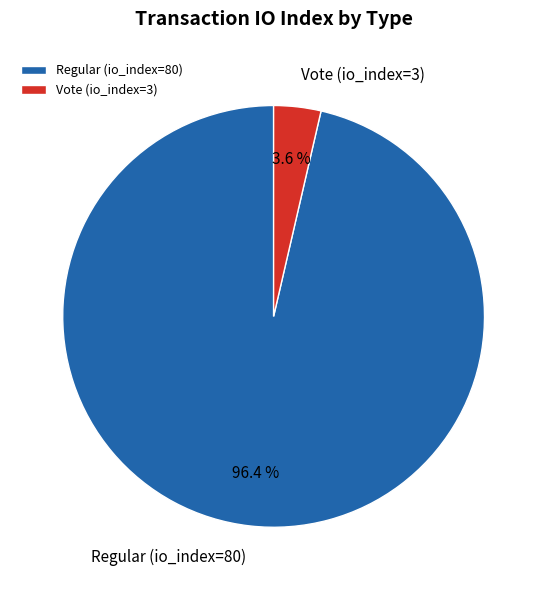

What percentage is the Vote (io_index=3) slice, to the nearest percent?

4%